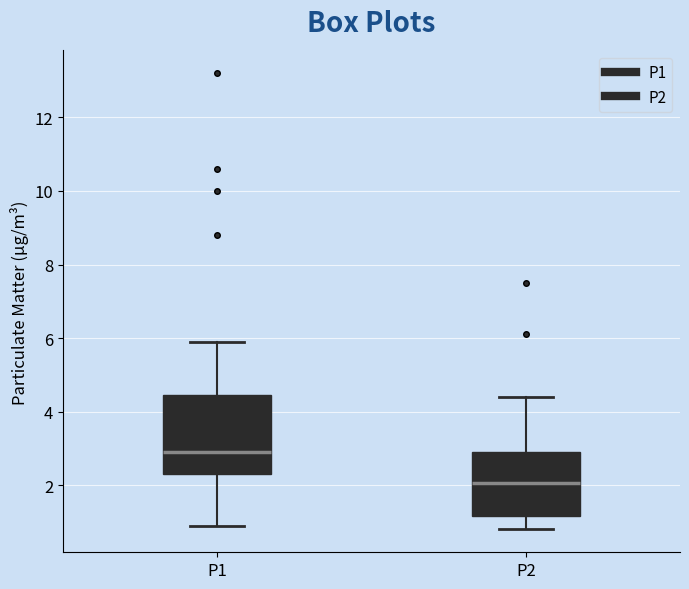

Reading left to right, read every box against the y-axis: the position of its median line, the range the box covers, and the ends of its whiskers. The values are not printed on the chart, so give them approximately, as read against the axis.

P1: median 3.0, box 2.4 to 4.4, whiskers 1.0 to 6.0
P2: median 2.0, box 1.2 to 3.0, whiskers 0.8 to 4.4